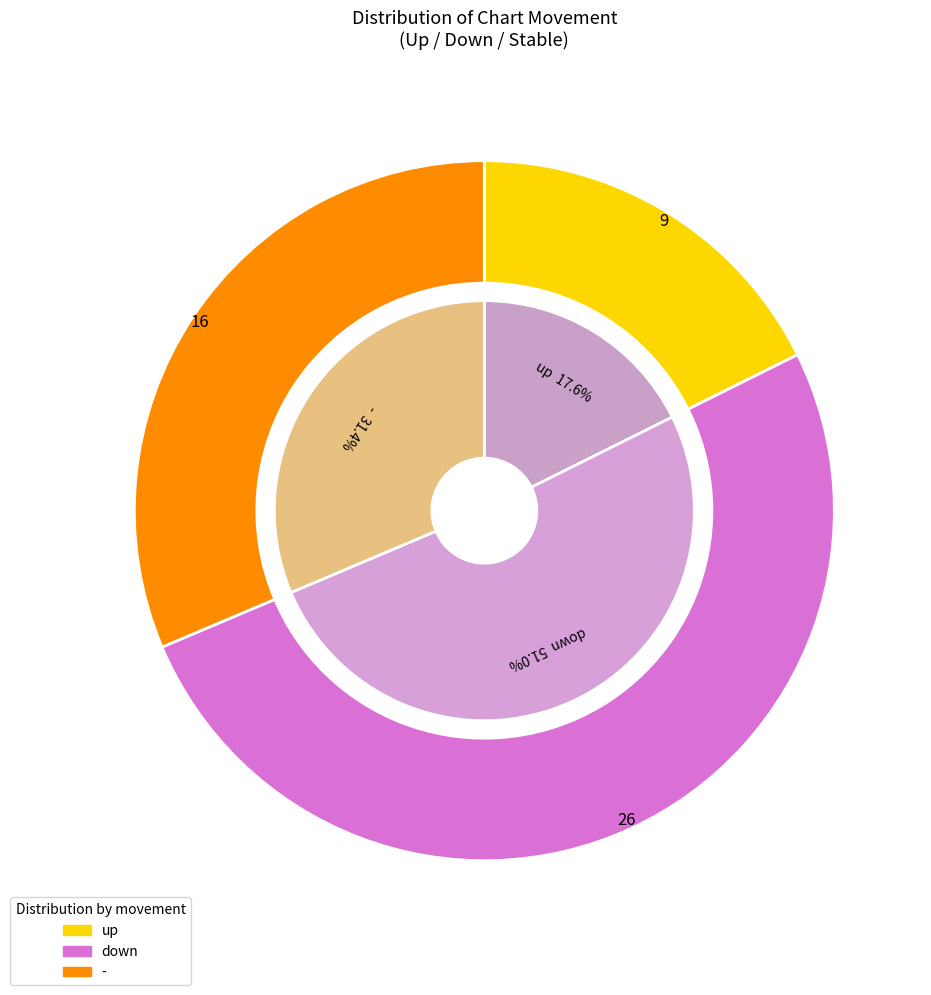

To the nearest percent, what is the average slice percentage?

33%